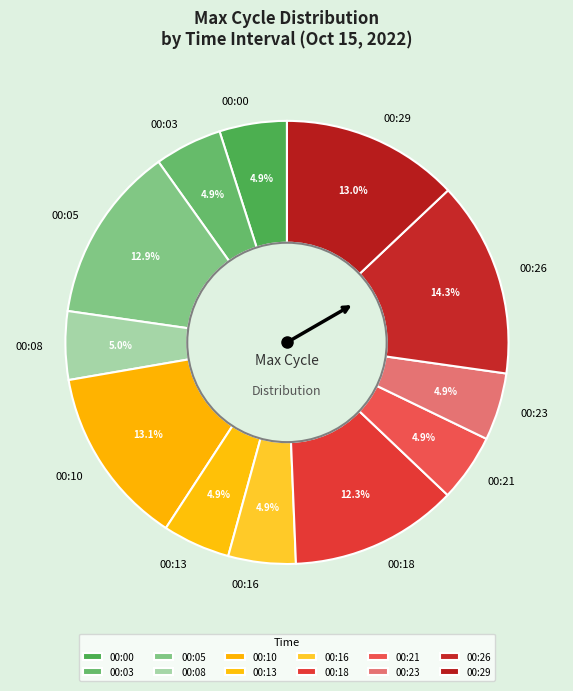

True or false: 00:18 accounts for 6% of the total.

False